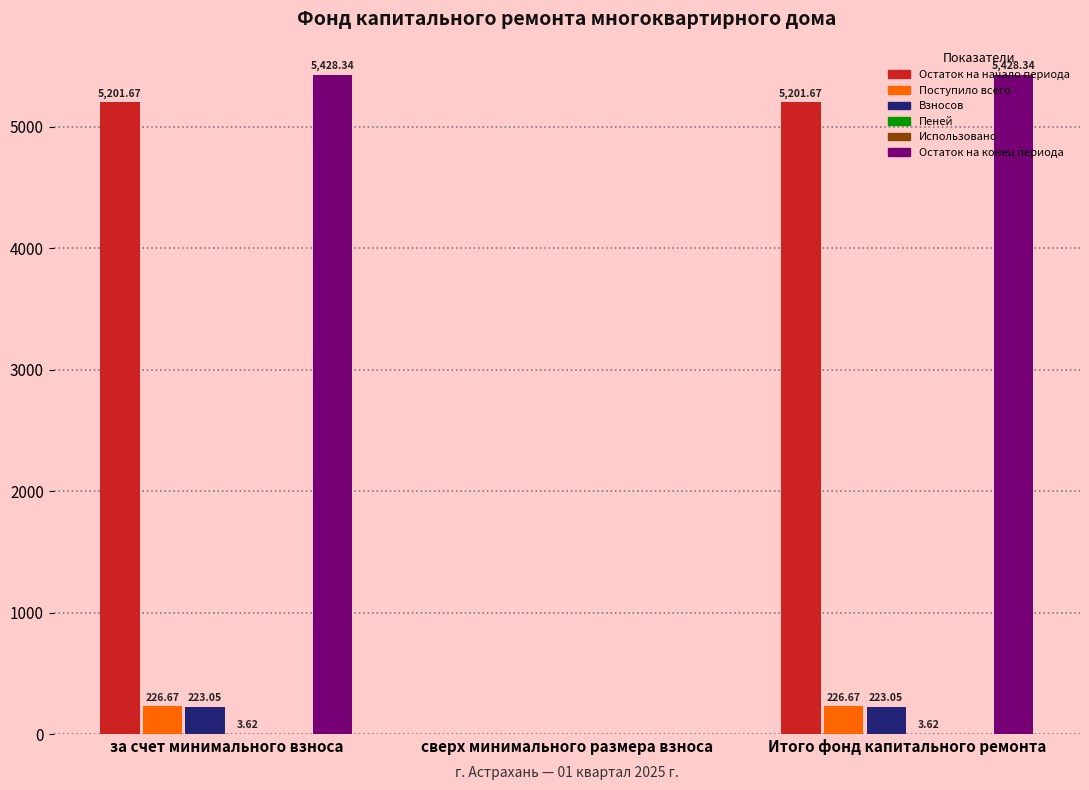

Which series changed the most between сверх минимального размера взноса and Итого фонд капитального ремонта?

Остаток на конец периода